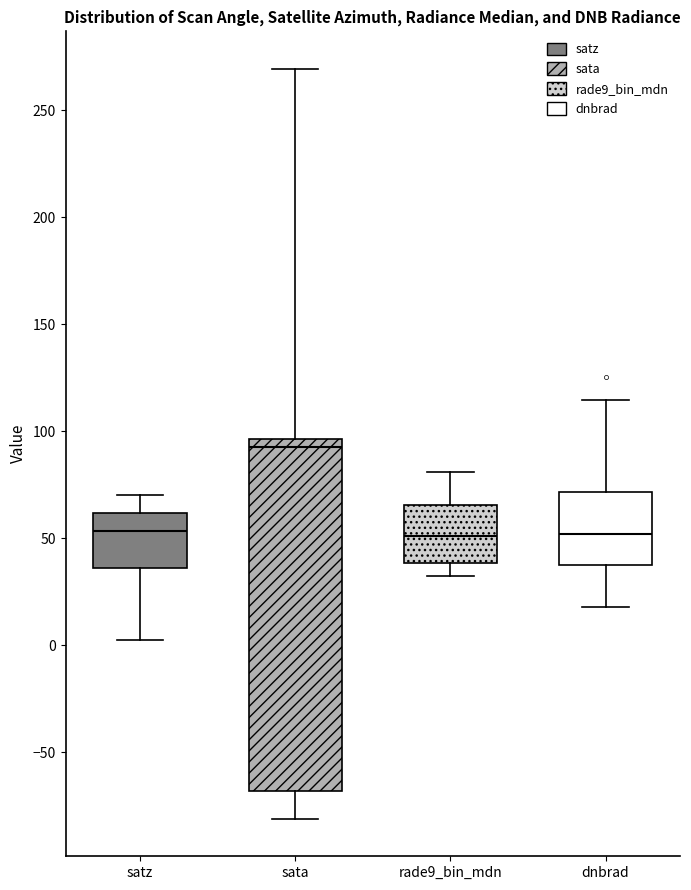

Which box's median line is the highest?

sata